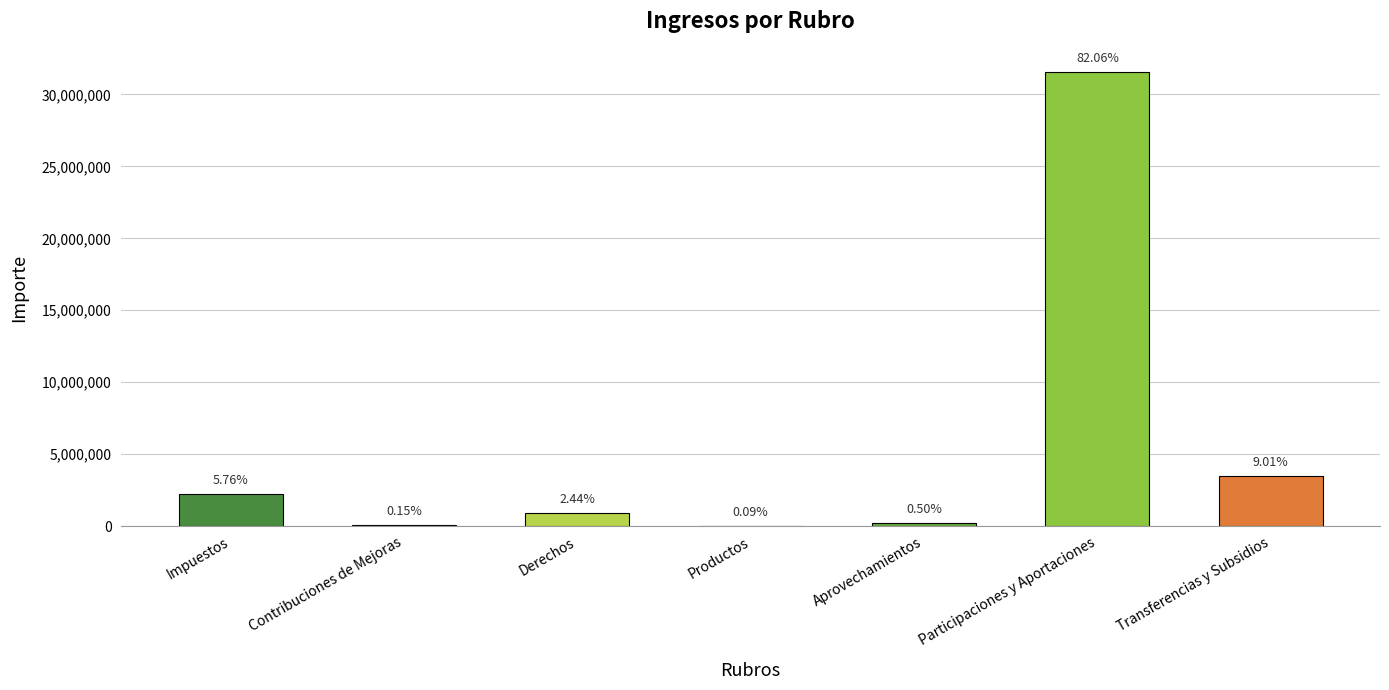

What is the maximum value shown in the chart?

31590745.1